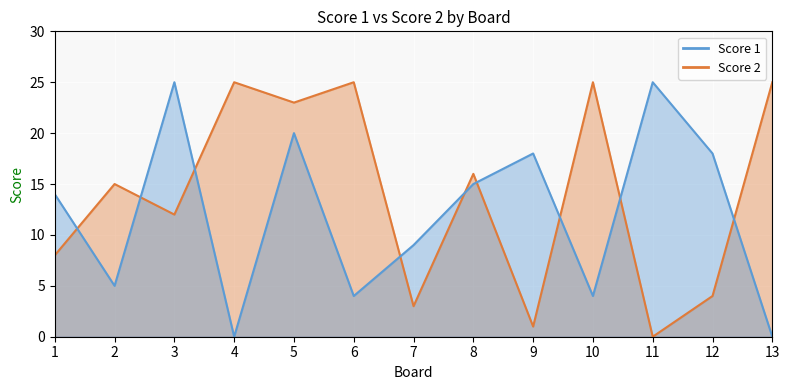

Which has a higher value, 10 or 3?

3